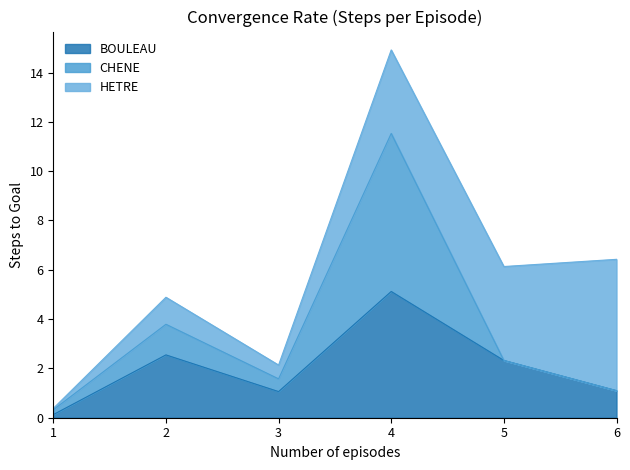

How many lines are shown in the chart?

3